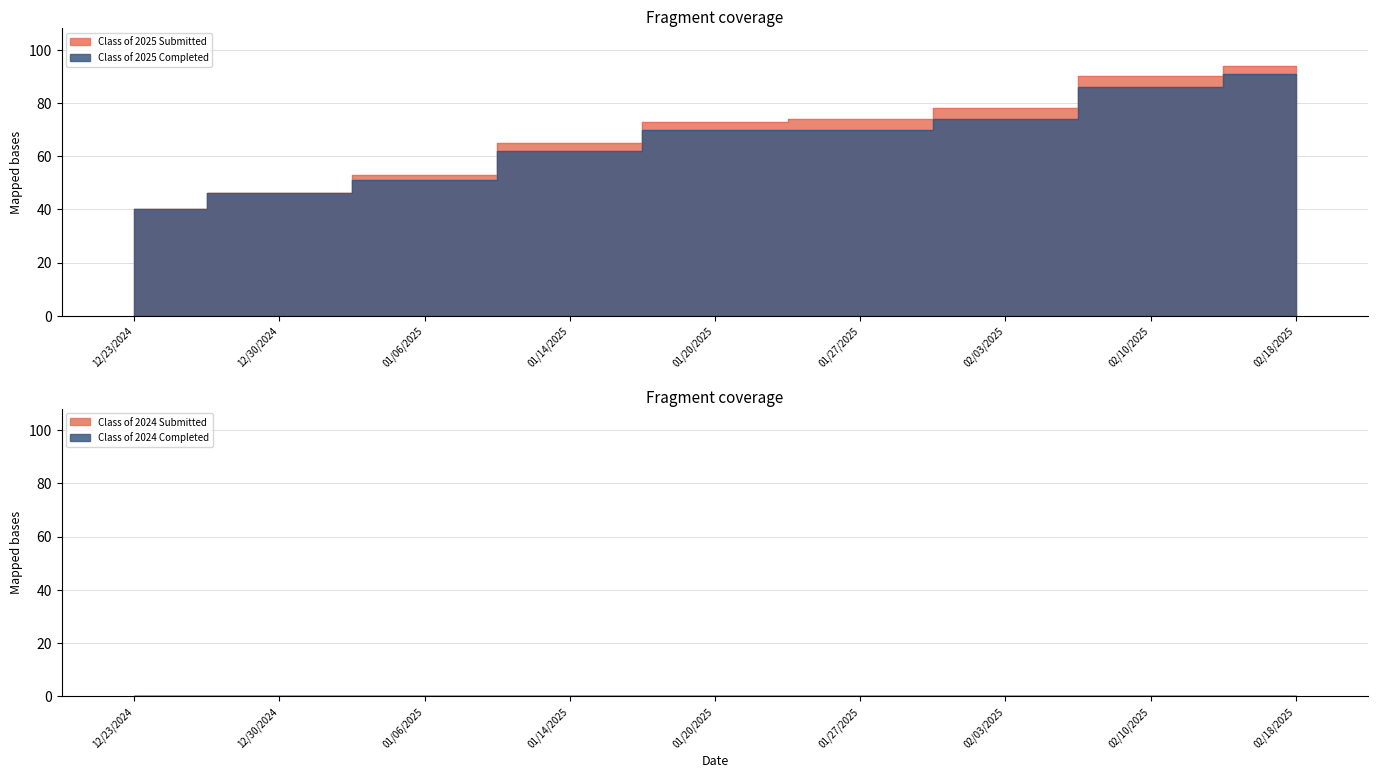

Reading right to left, list all the values displayed in this chart.

Class of 2025 Submitted: 02/18/2025=94	02/10/2025=90	02/03/2025=78	01/27/2025=74	01/20/2025=73	01/14/2025=65	01/06/2025=53	12/30/2024=46	12/23/2024=40
Class of 2025 Completed: 02/18/2025=91	02/10/2025=86	02/03/2025=74	01/27/2025=70	01/20/2025=70	01/14/2025=62	01/06/2025=51	12/30/2024=46	12/23/2024=40